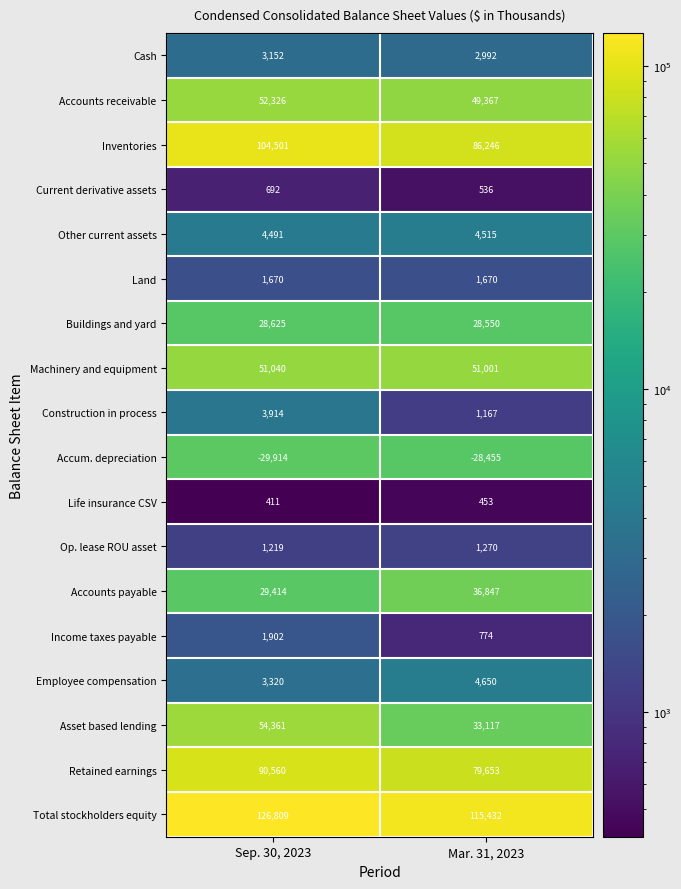

Between Sep. 30, 2023 and Mar. 31, 2023, which series saw the biggest shift?

Asset based lending